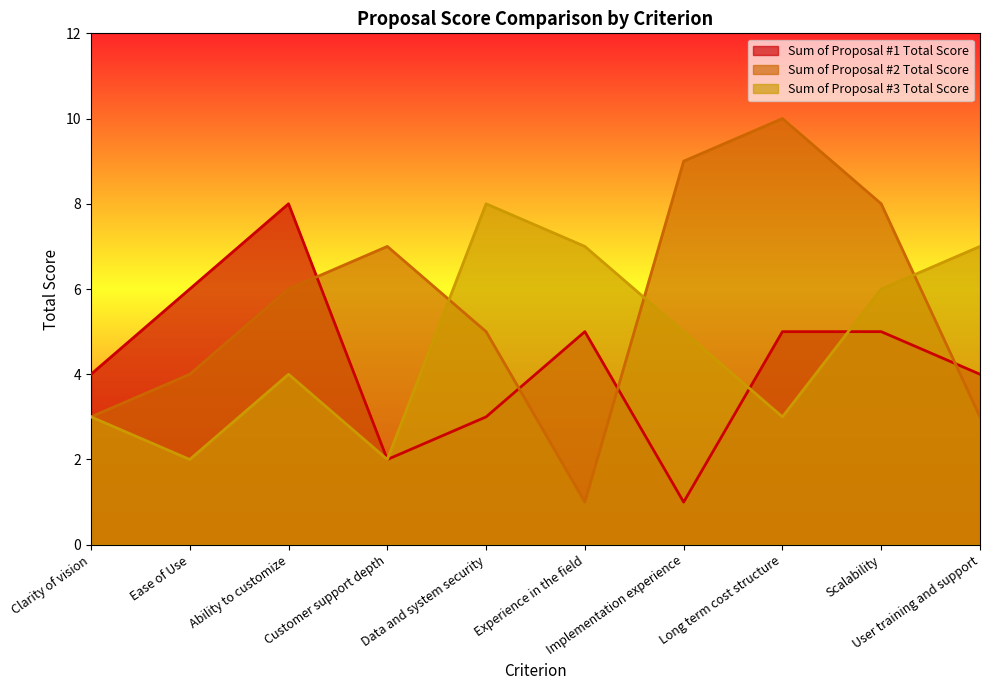

What is the difference between the second highest and second lowest values in the Sum of Proposal #2 Total Score series?

6